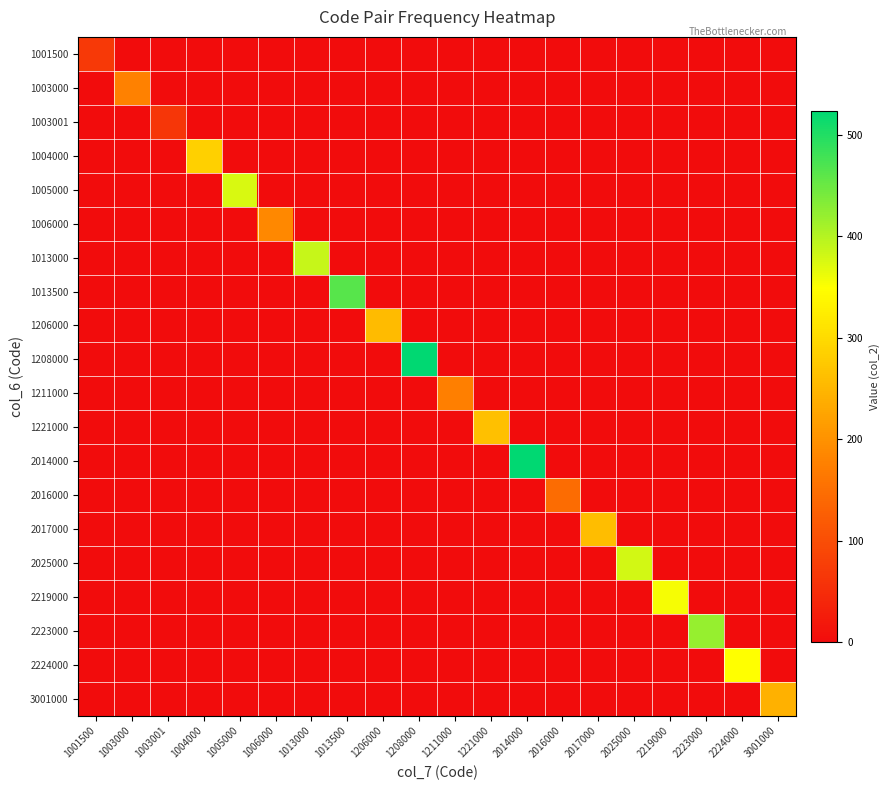

How many categories are shown in the chart?

20